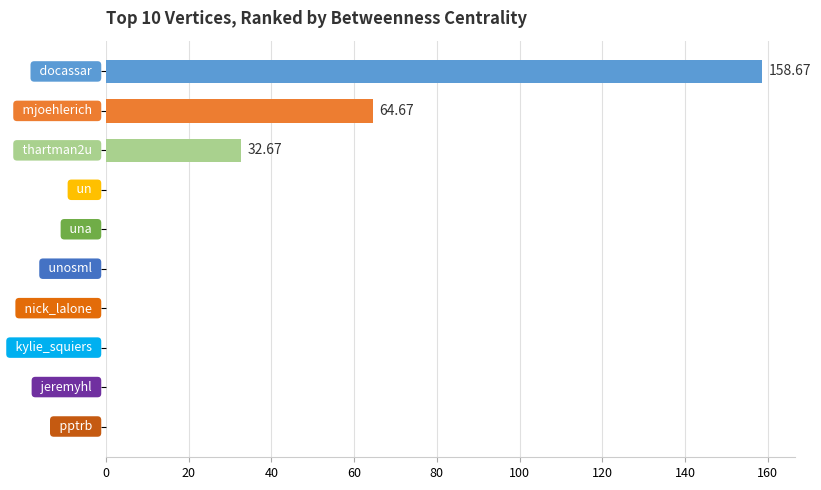

What is the sum of all values?

256.0